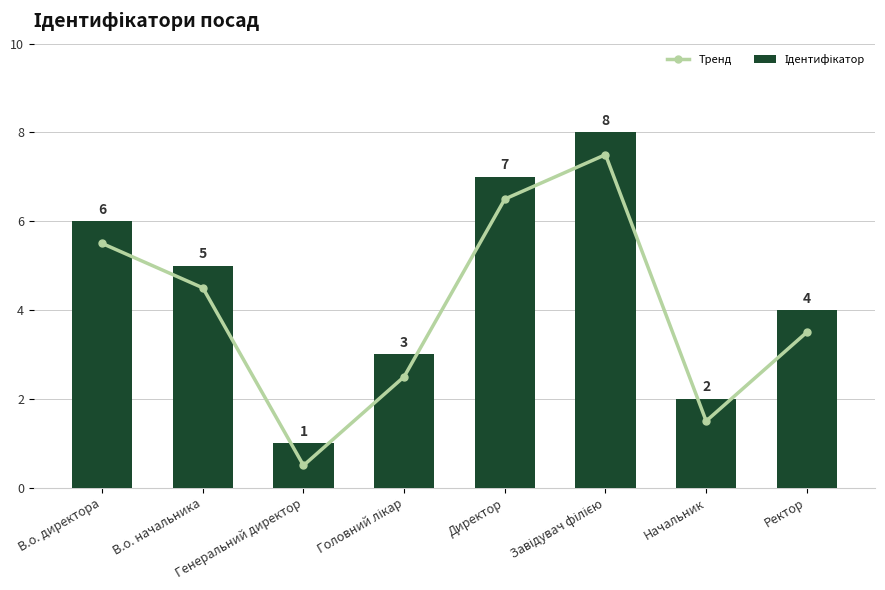

What position from the right is В.о. начальника?

7